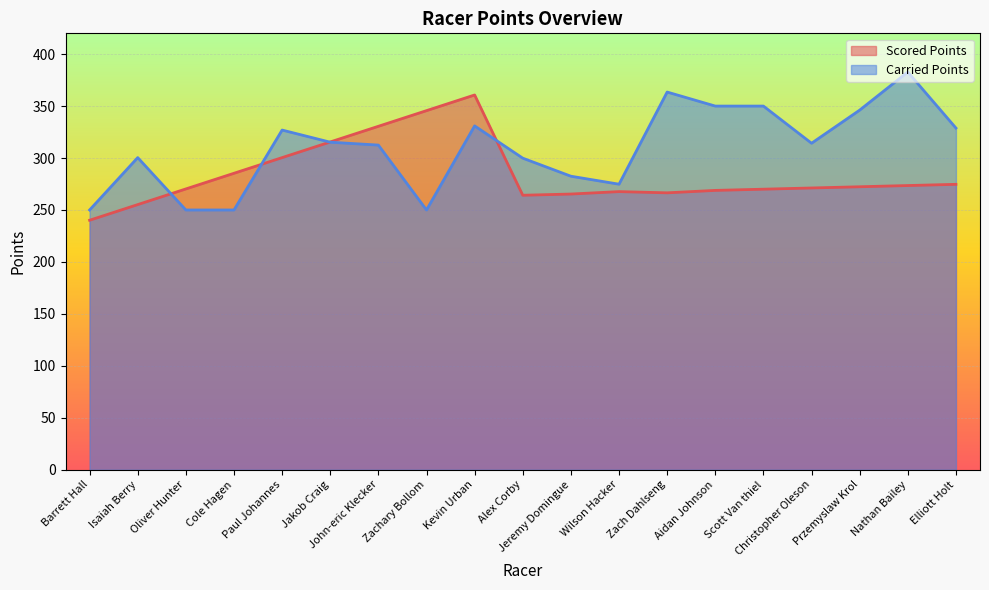

True or false: Scored Points has more than 2 points higher than both neighbors.

False